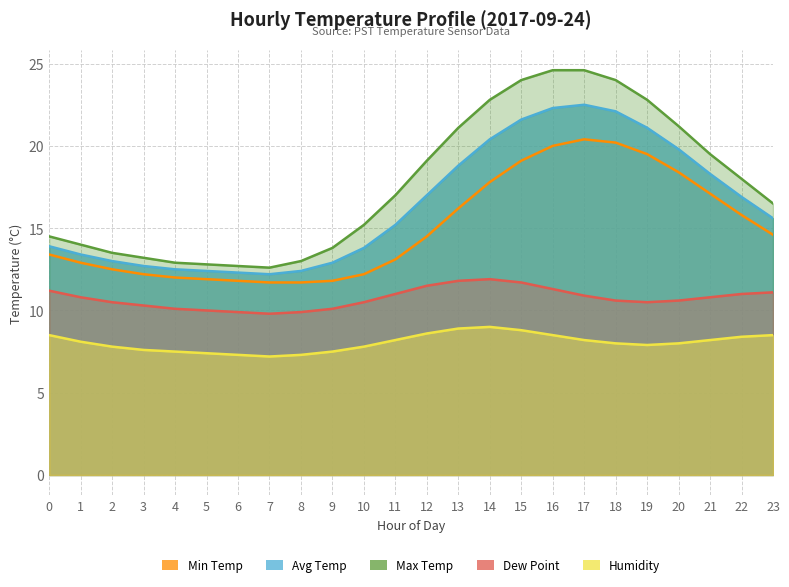

At 19, list the series in order from smallest to largest.

Humidity, Dew Point, Min Temp, Avg Temp, Max Temp